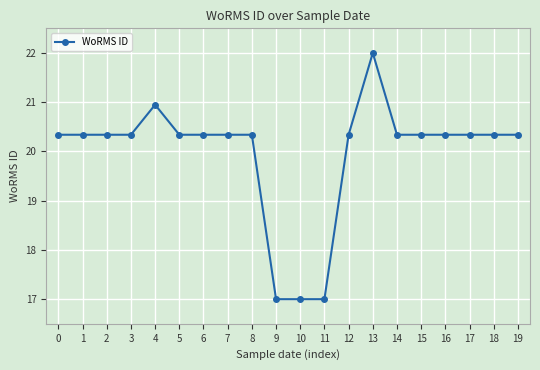

What is the value of the 8th point from the left?

20.3